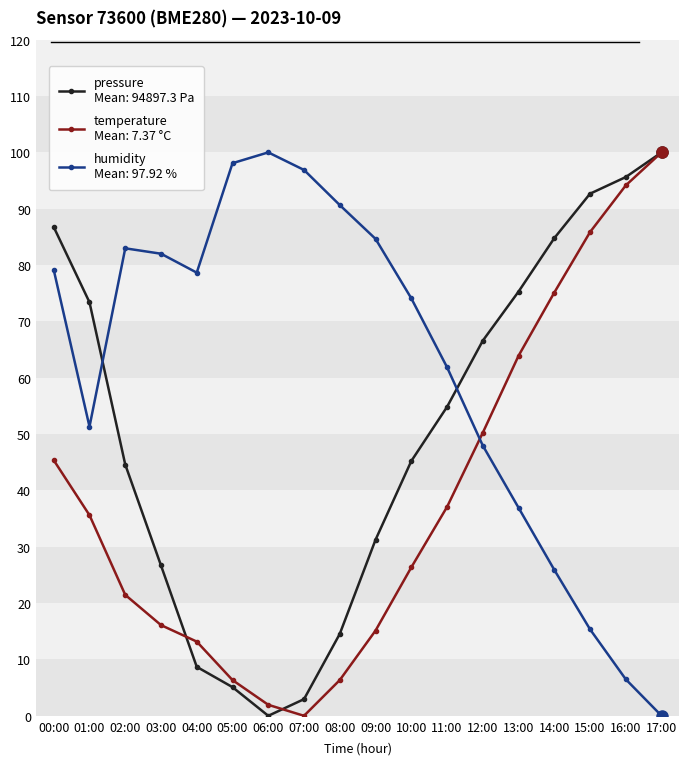

What is the greatest value displayed?

100.0